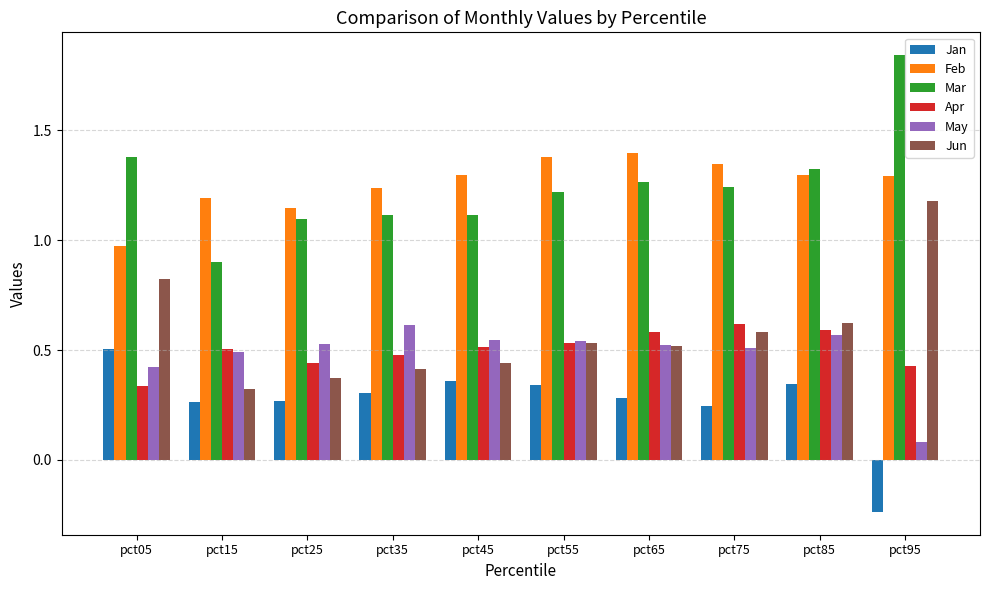

Which category has the highest value in the Jun series?

pct95